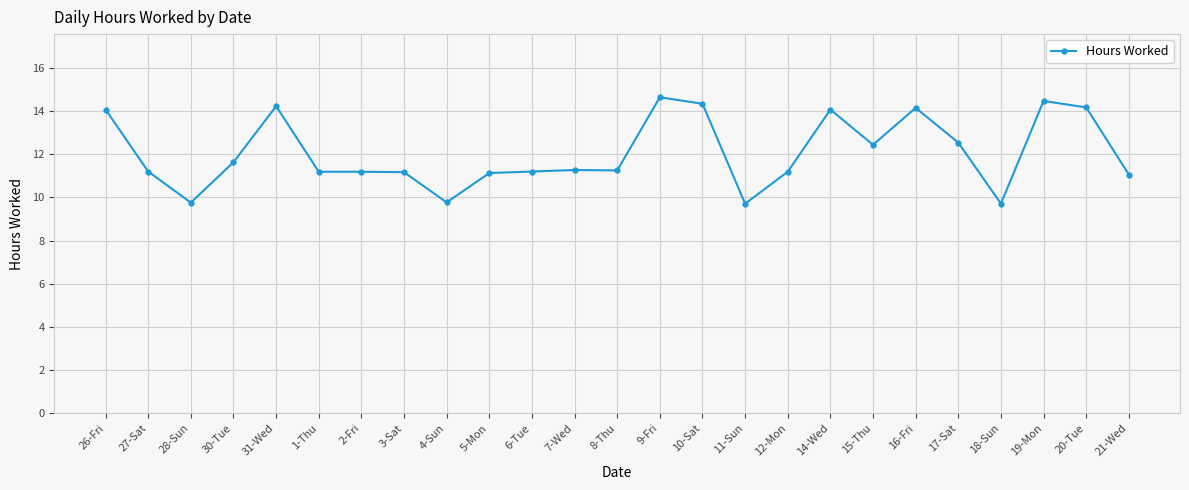

How many categories are shown in the chart?

25